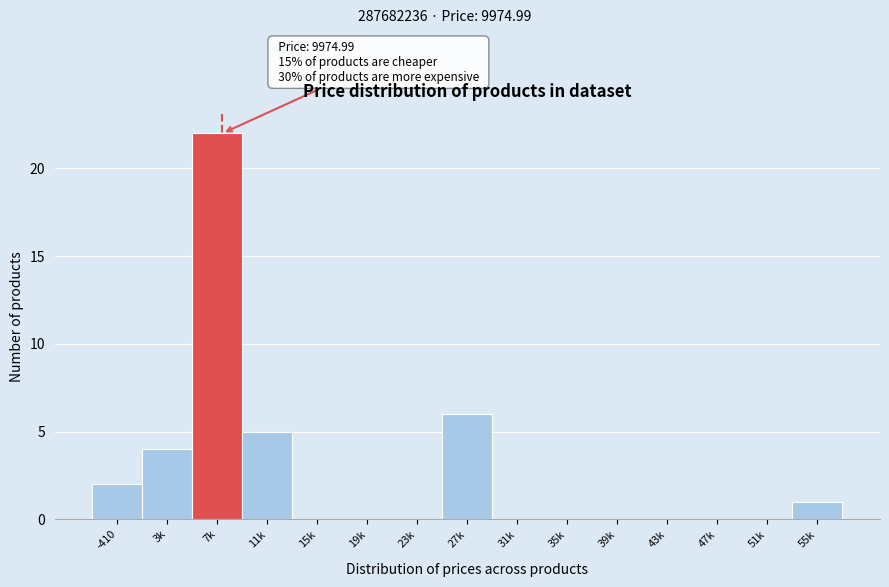

Reading left to right, extract all data points from this chart.

-410=2	3k=4	7k=22	11k=5	15k=0	19k=0	23k=0	27k=6	31k=0	35k=0	39k=0	43k=0	47k=0	51k=0	55k=1